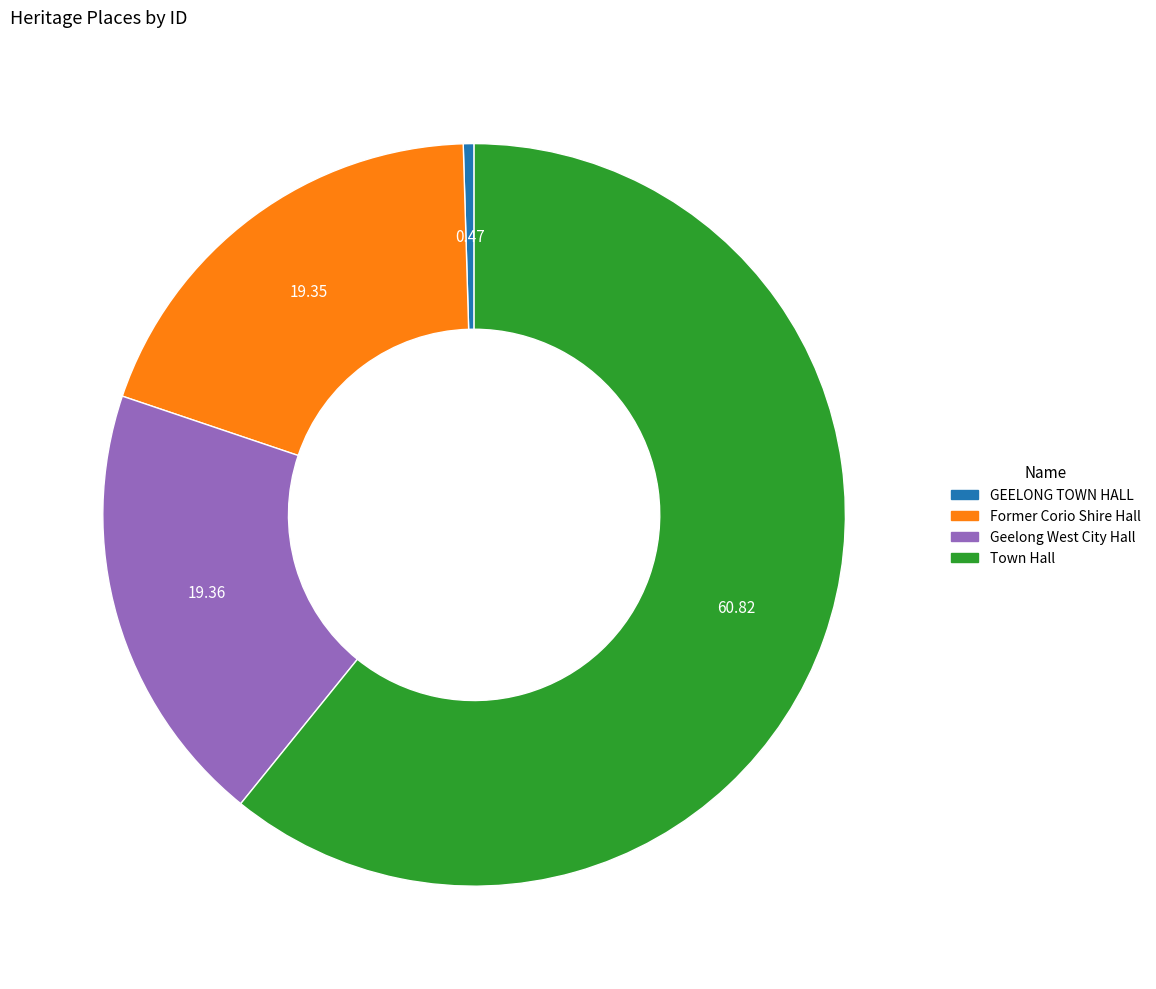

Which category has the smallest portion of the pie?

GEELONG TOWN HALL